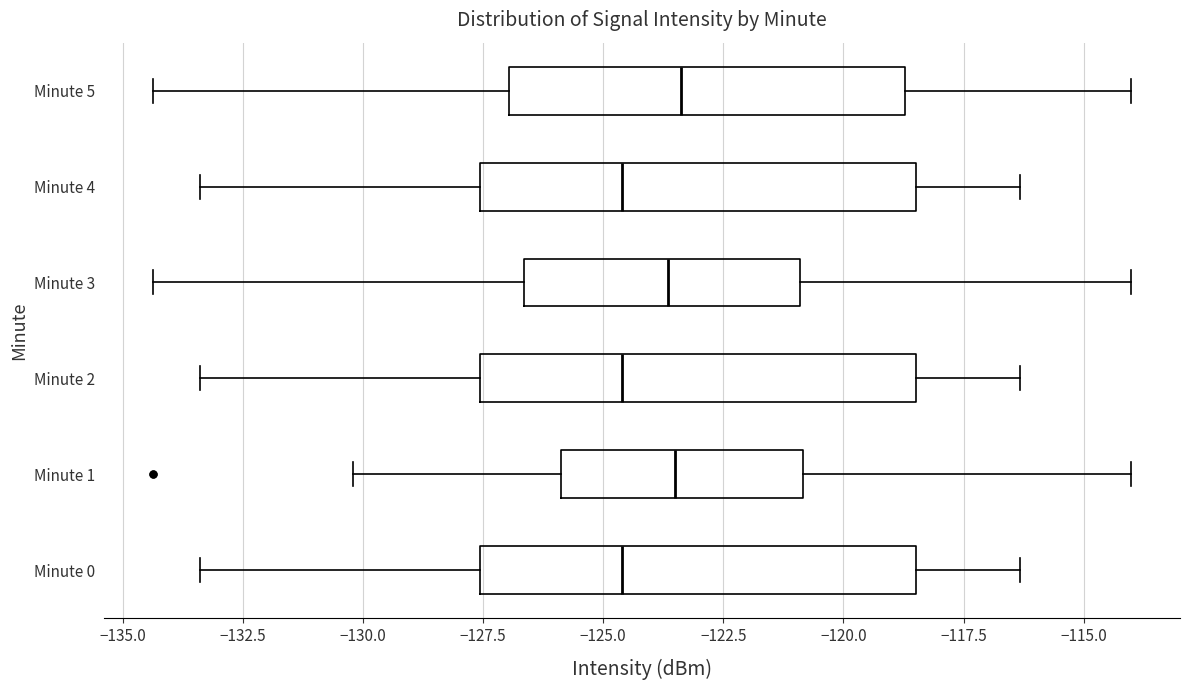

Where does the left whisker of the box for Minute 1 end on the x-axis? The values are not printed on the chart, so give them approximately, as read against the axis.

-130.0